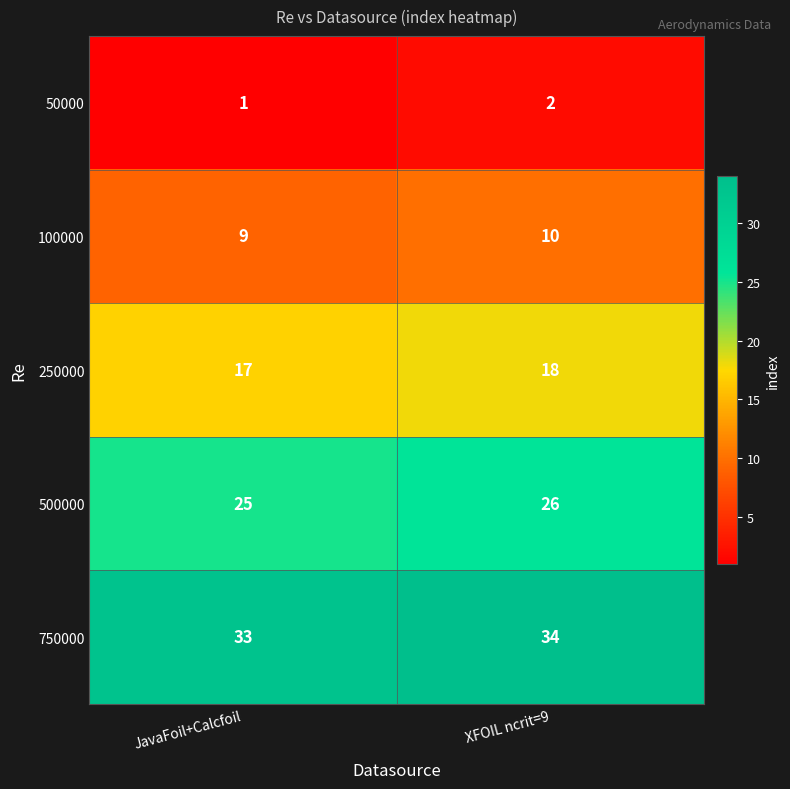

What is the greatest value displayed?

34